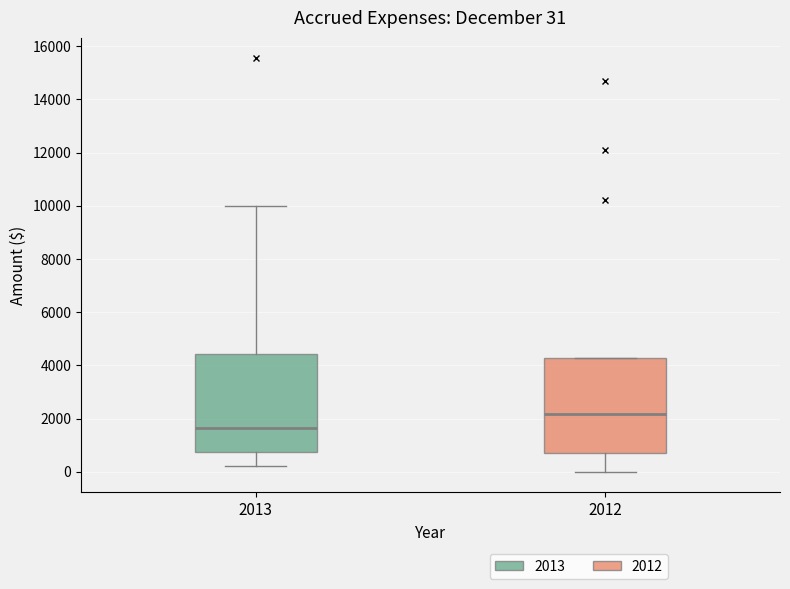

Which box's median line is the highest?

2012